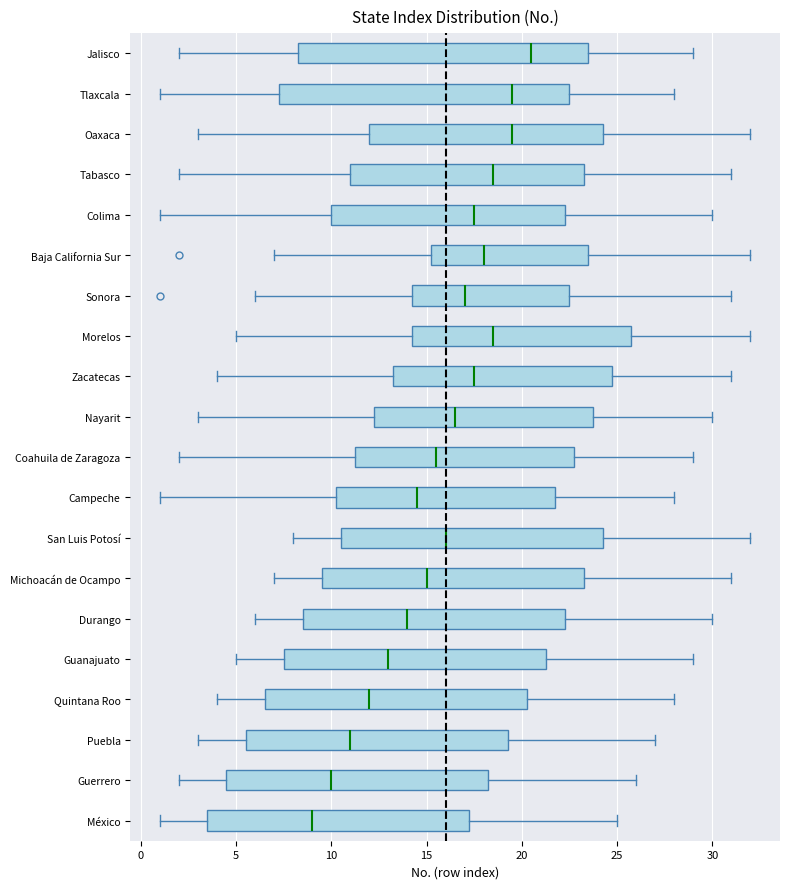

Reading bottom to top, read every box against the x-axis: the position of its median line, the range the box covers, and the ends of its whiskers. The values are not printed on the chart, so give them approximately, as read against the axis.

México: median 9.0, box 3.5 to 17.5, whiskers 1.0 to 25.0
Guerrero: median 10.0, box 4.5 to 18.5, whiskers 2.0 to 26.0
Puebla: median 11.0, box 5.5 to 19.5, whiskers 3.0 to 27.0
Quintana Roo: median 12.0, box 6.5 to 20.5, whiskers 4.0 to 28.0
Guanajuato: median 13.0, box 7.5 to 21.5, whiskers 5.0 to 29.0
Durango: median 14.0, box 8.5 to 22.5, whiskers 6.0 to 30.0
Michoacán de Ocampo: median 15.0, box 9.5 to 23.5, whiskers 7.0 to 31.0
San Luis Potosí: median 16.0, box 10.5 to 24.5, whiskers 8.0 to 32.0
Campeche: median 14.5, box 10.5 to 22.0, whiskers 1.0 to 28.0
Coahuila de Zaragoza: median 15.5, box 11.5 to 23.0, whiskers 2.0 to 29.0
Nayarit: median 16.5, box 12.5 to 24.0, whiskers 3.0 to 30.0
Zacatecas: median 17.5, box 13.5 to 25.0, whiskers 4.0 to 31.0
Morelos: median 18.5, box 14.5 to 26.0, whiskers 5.0 to 32.0
Sonora: median 17.0, box 14.5 to 22.5, whiskers 6.0 to 31.0
Baja California Sur: median 18.0, box 15.5 to 23.5, whiskers 7.0 to 32.0
Colima: median 17.5, box 10.0 to 22.5, whiskers 1.0 to 30.0
Tabasco: median 18.5, box 11.0 to 23.5, whiskers 2.0 to 31.0
Oaxaca: median 19.5, box 12.0 to 24.5, whiskers 3.0 to 32.0
Tlaxcala: median 19.5, box 7.5 to 22.5, whiskers 1.0 to 28.0
Jalisco: median 20.5, box 8.5 to 23.5, whiskers 2.0 to 29.0